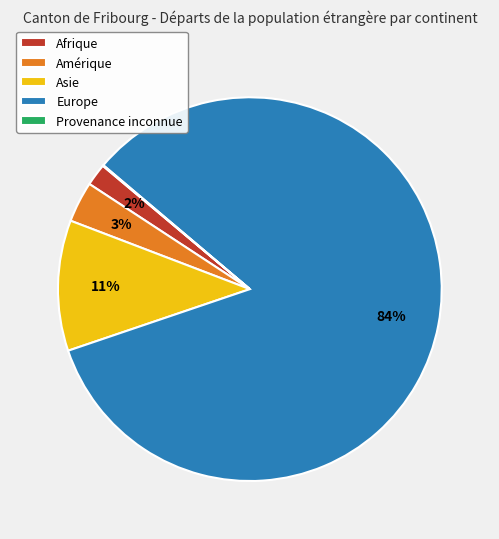

Approximately how many times larger is the value at Europe compared to Asie?

7.6